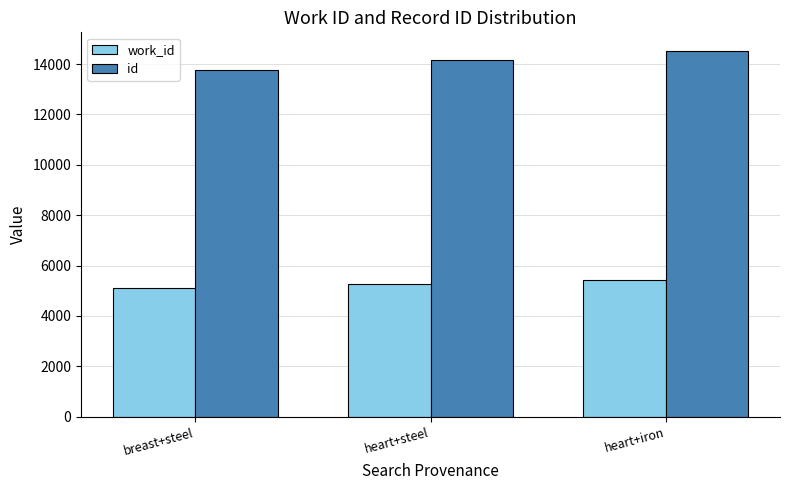

What is the label of the 2nd bar from the left?

heart+steel